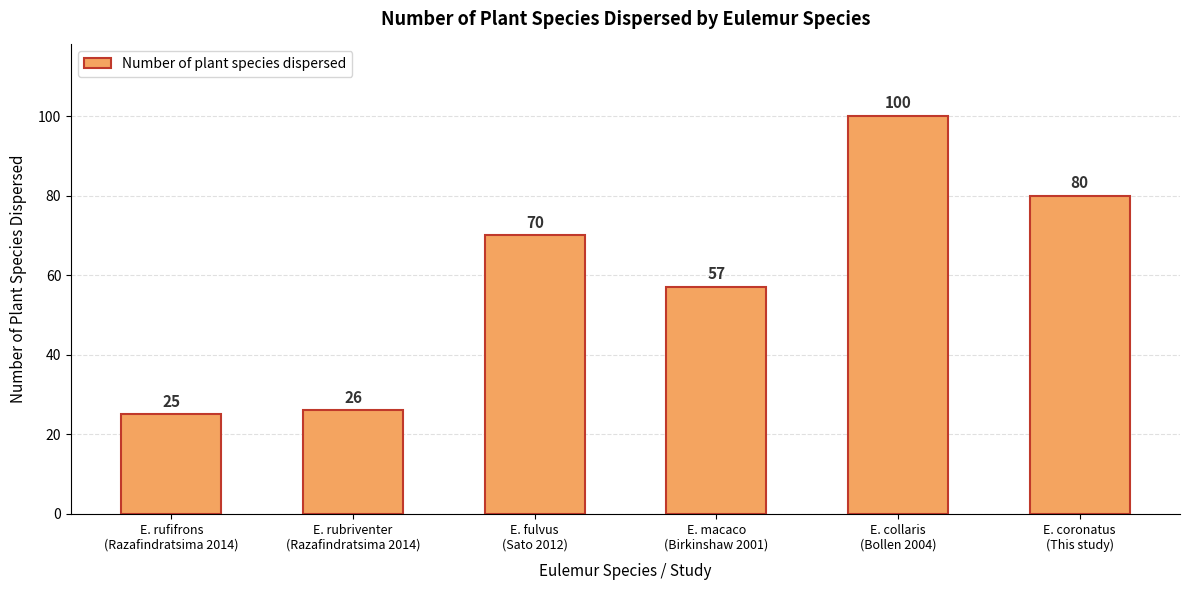

What is the value of the 4th bar from the left?

57